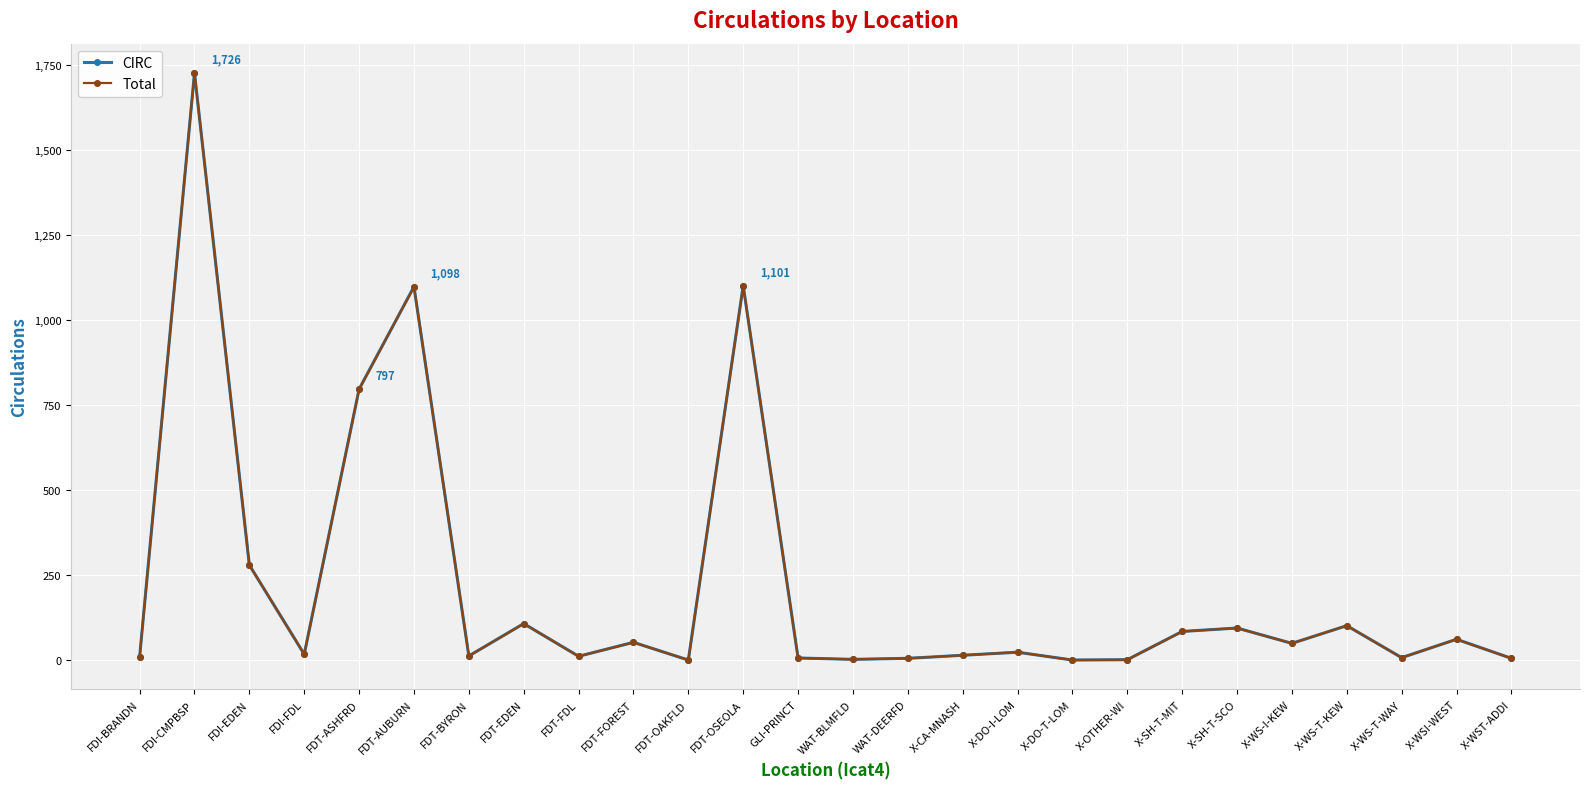

Is it true that CIRC equals 2 at X-DO-T-LOM?

False